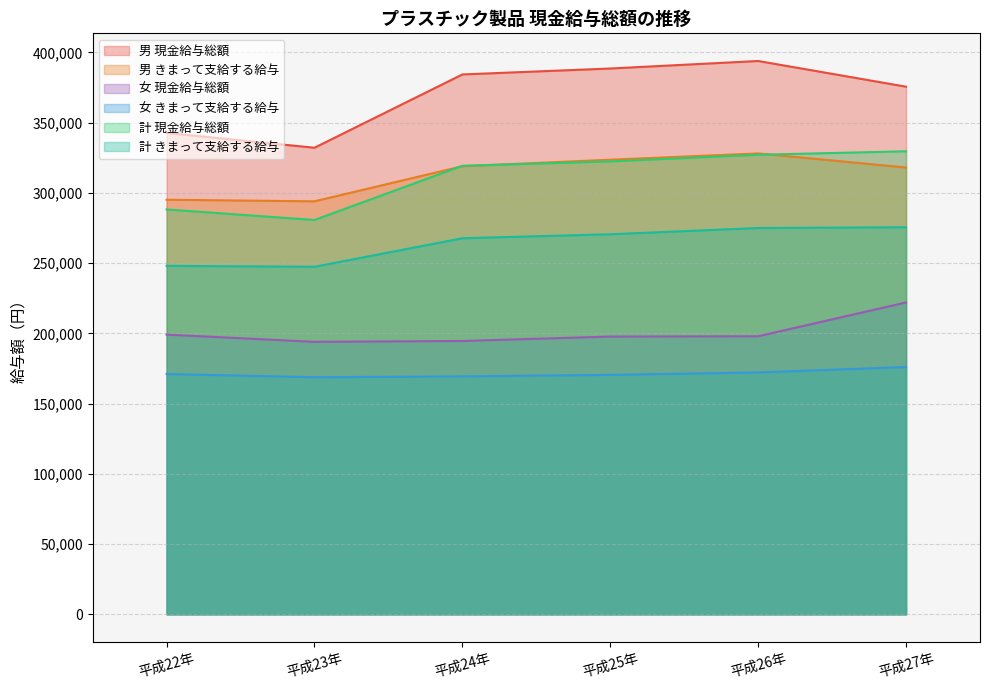

Which series changed the most between 平成24年 and 平成27年?

女 現金給与総額